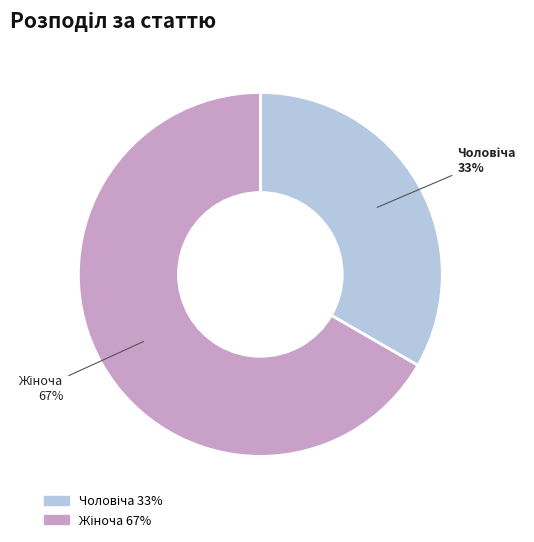

To the nearest percent, what is the average slice percentage?

50%